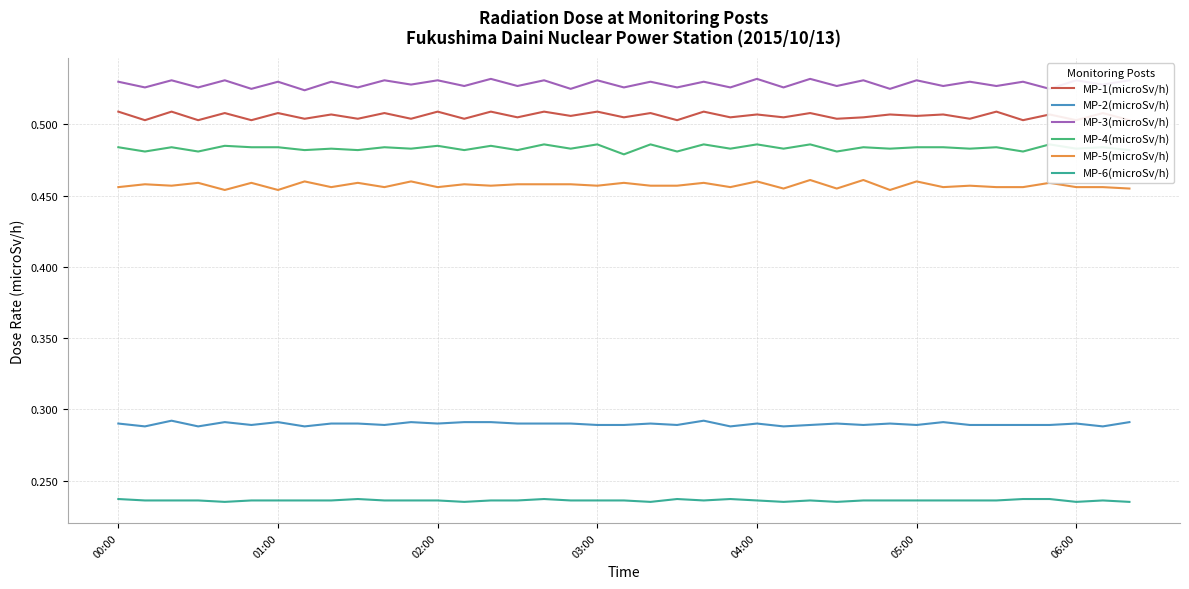

What is the maximum value for MP-4(microSv/h)?

0.5